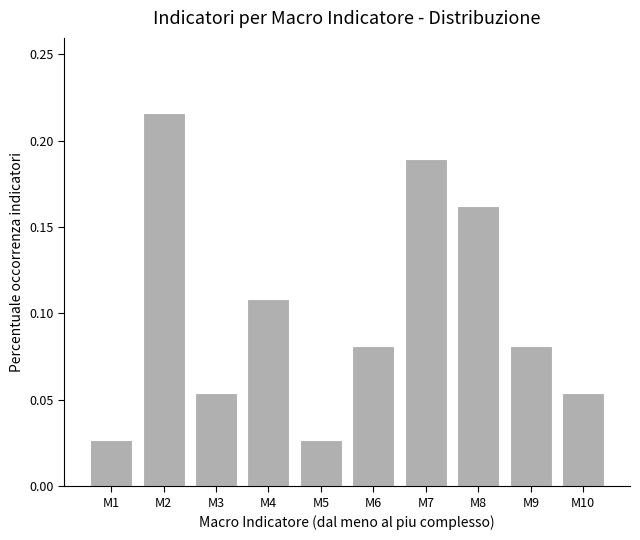

Which has a higher value, M5 or M3?

M3